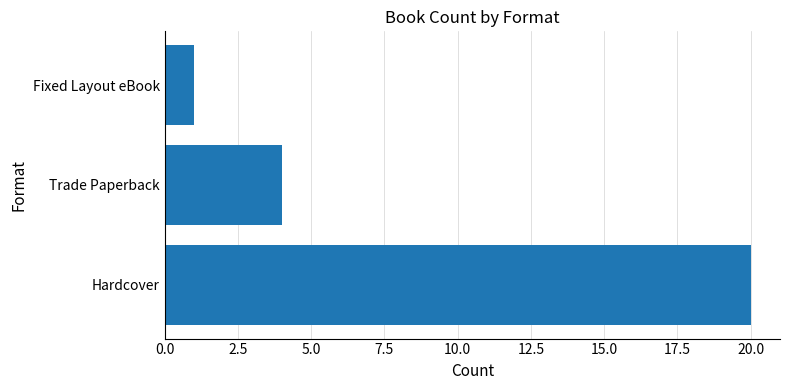

Reading bottom to top, list all the values displayed in this chart.

Hardcover=20	Trade Paperback=4	Fixed Layout eBook=1